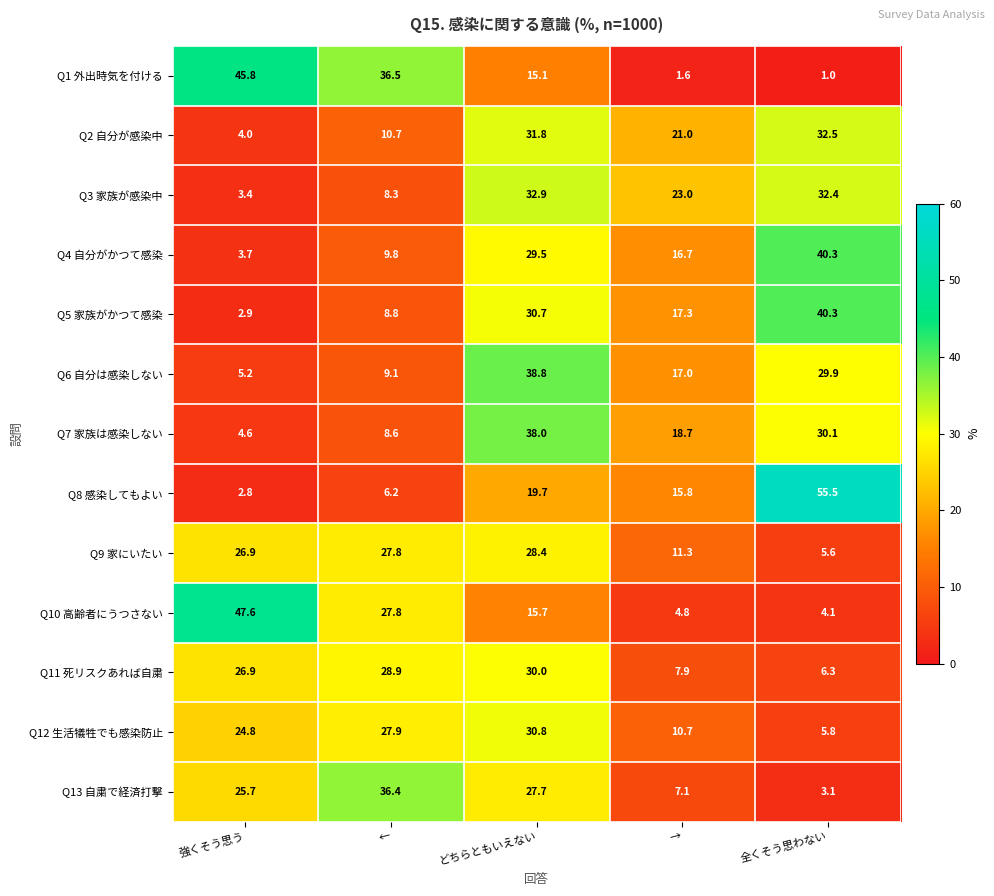

List the labels in order of Q13 自粛で経済打撃 value, smallest first.

全くそう思わない, →, 強くそう思う, どちらともいえない, ←